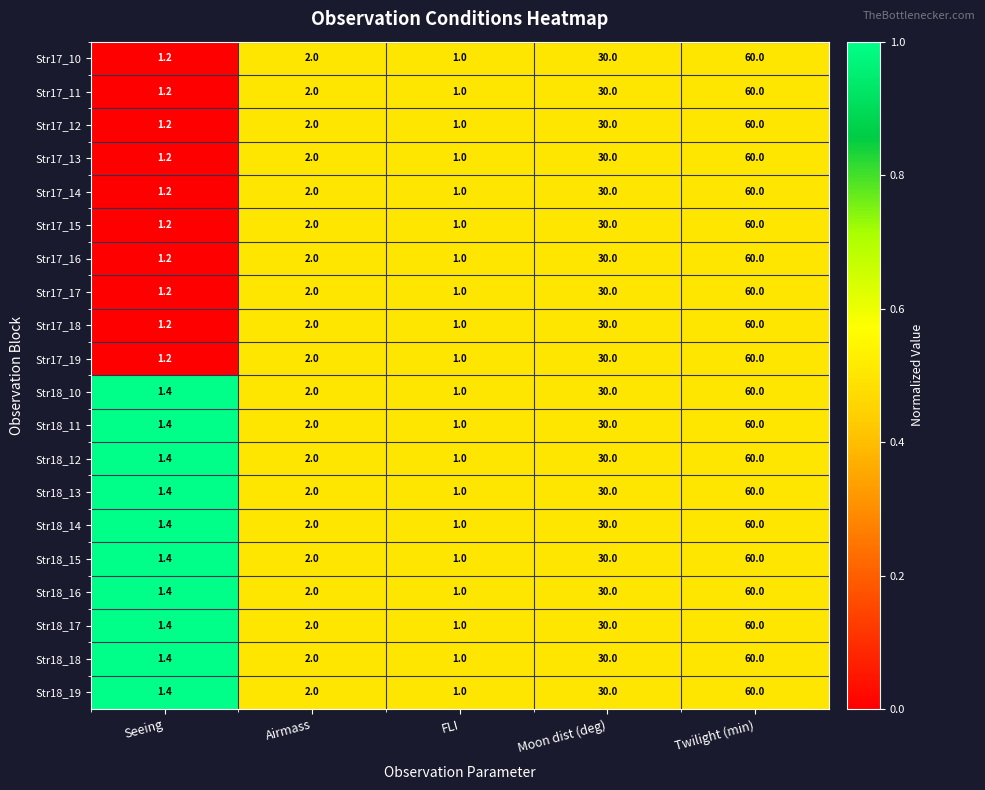

List the labels in order of Str17_12 value, largest first.

Twilight (min), Moon dist (deg), Airmass, Seeing, FLI